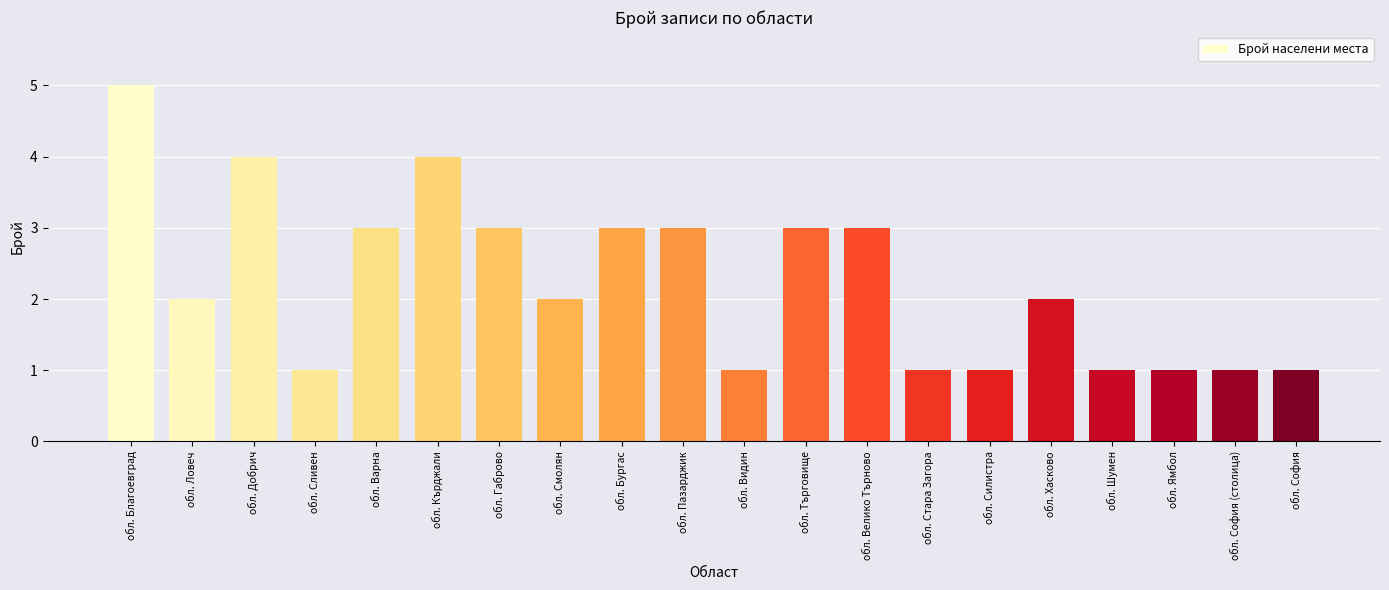

How many bars are there in total?

20